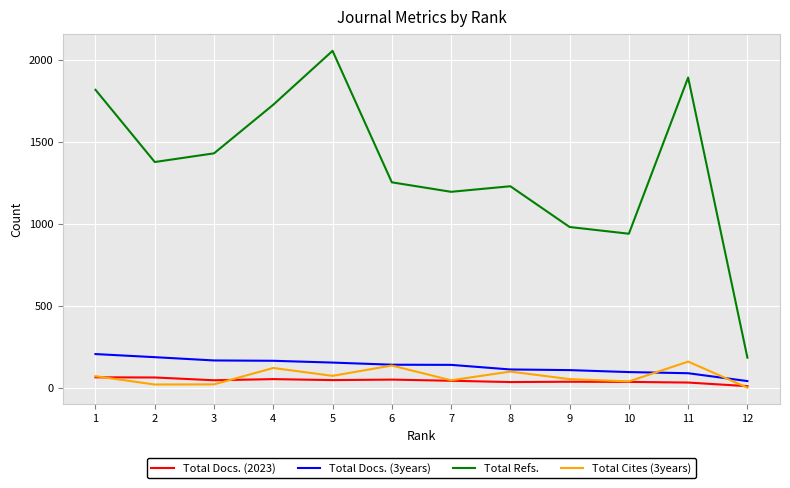

What is the sum of all Total Docs. (3years) values?

1594